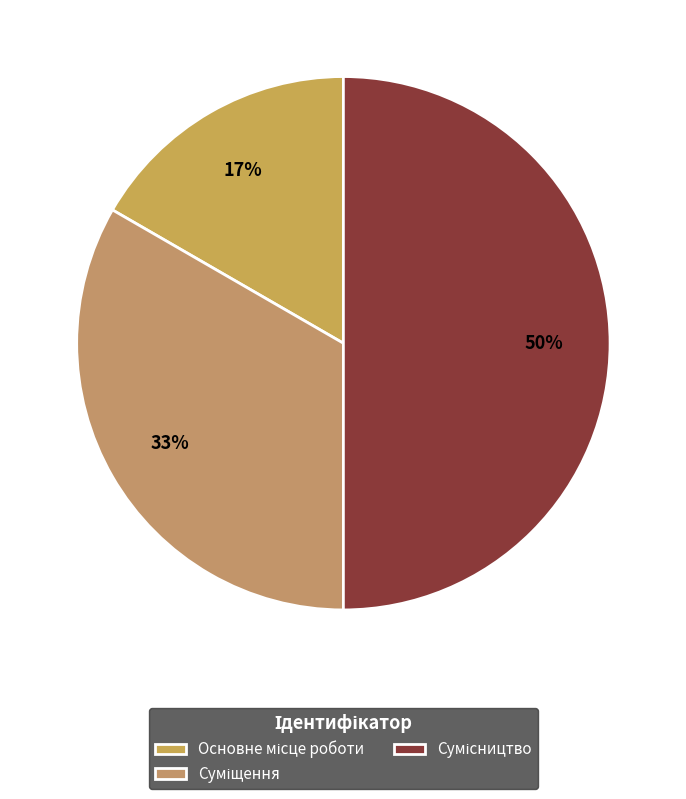

Is there a majority slice in this chart?

No